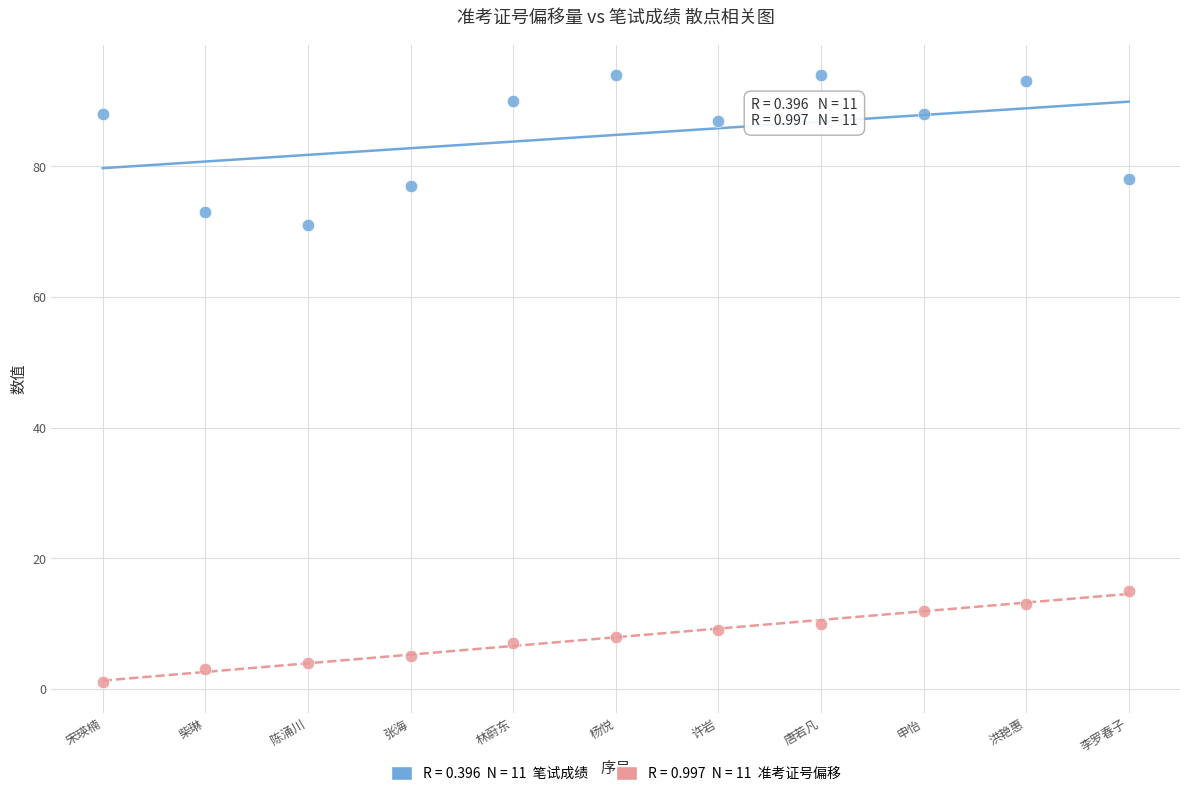

Across all series, what Y value is closest to 47?

71